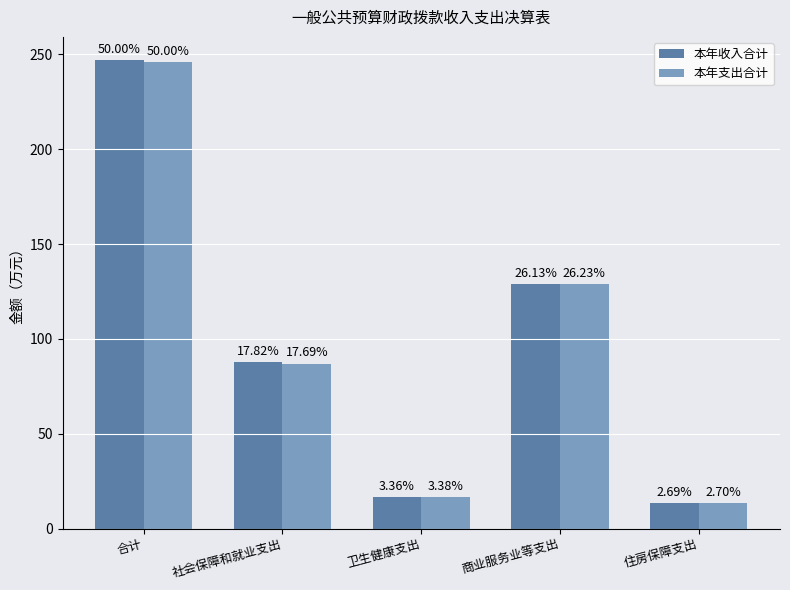

List the series in order of their peak value, lowest first.

本年支出合计, 本年收入合计